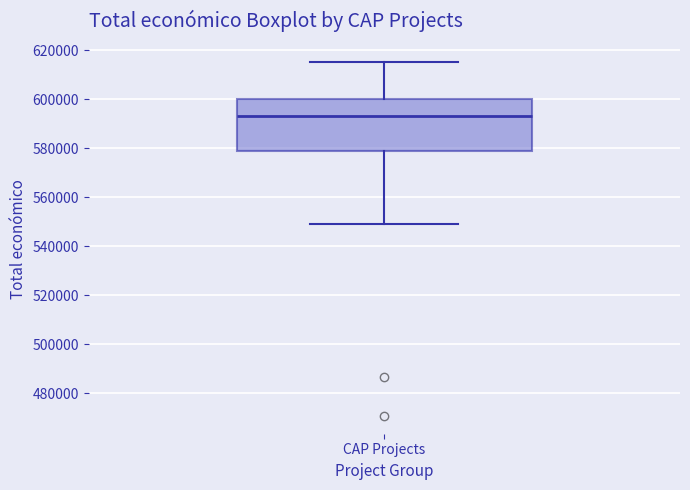

Where does the lower whisker of the box for CAP Projects end on the y-axis? The values are not printed on the chart, so give them approximately, as read against the axis.

548000